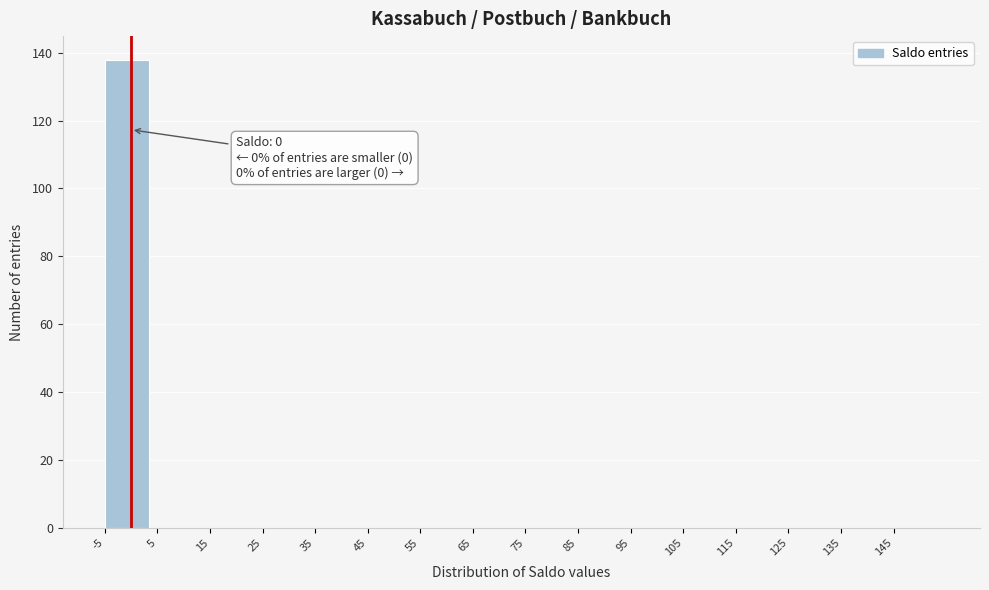

Which range on the x-axis has the tallest bar?

-5 to 5